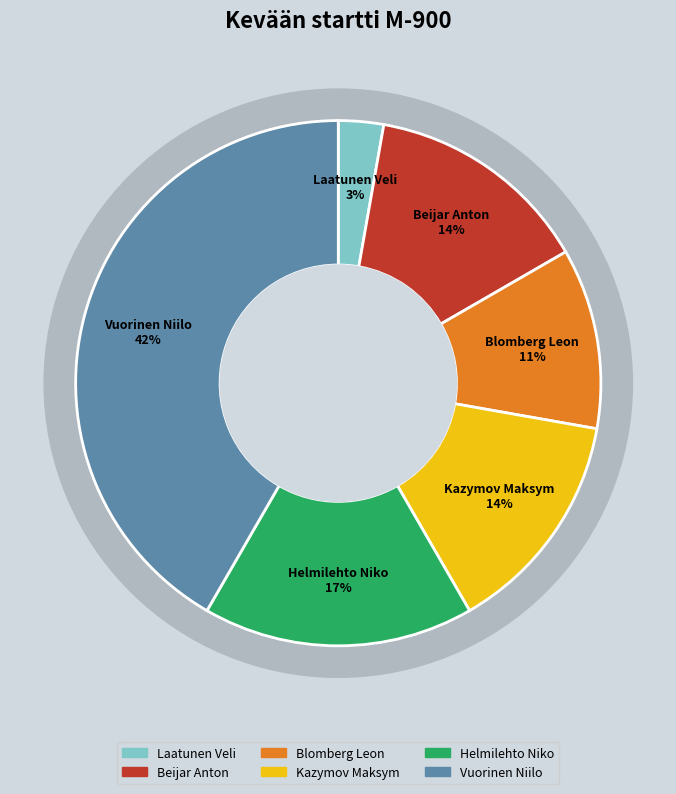

Does Beijar Anton account for over 50% of the chart?

No